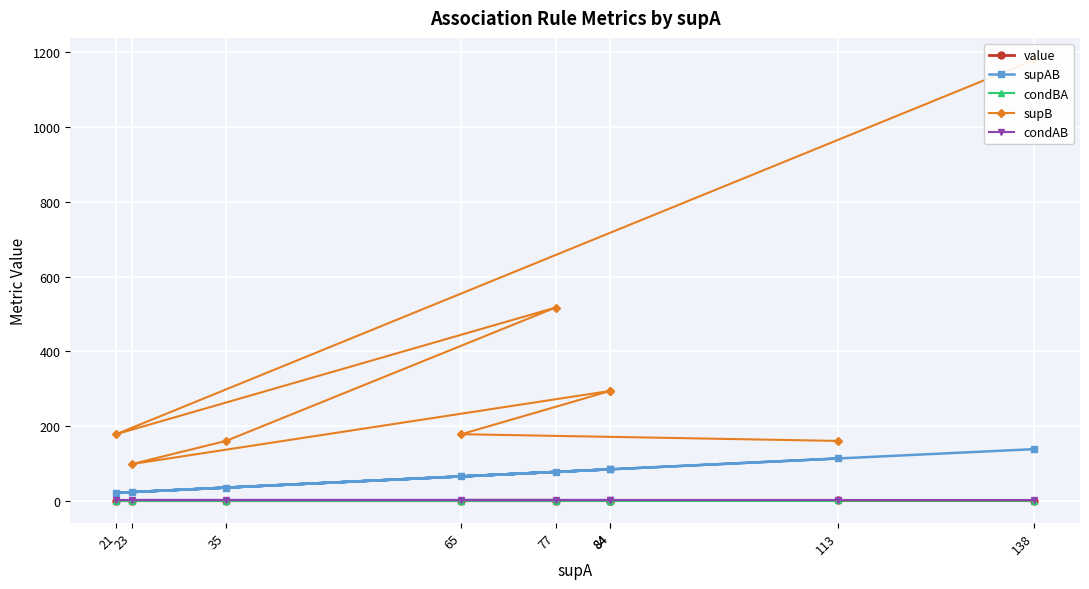

True or false: condAB and supB cross at least once.

False